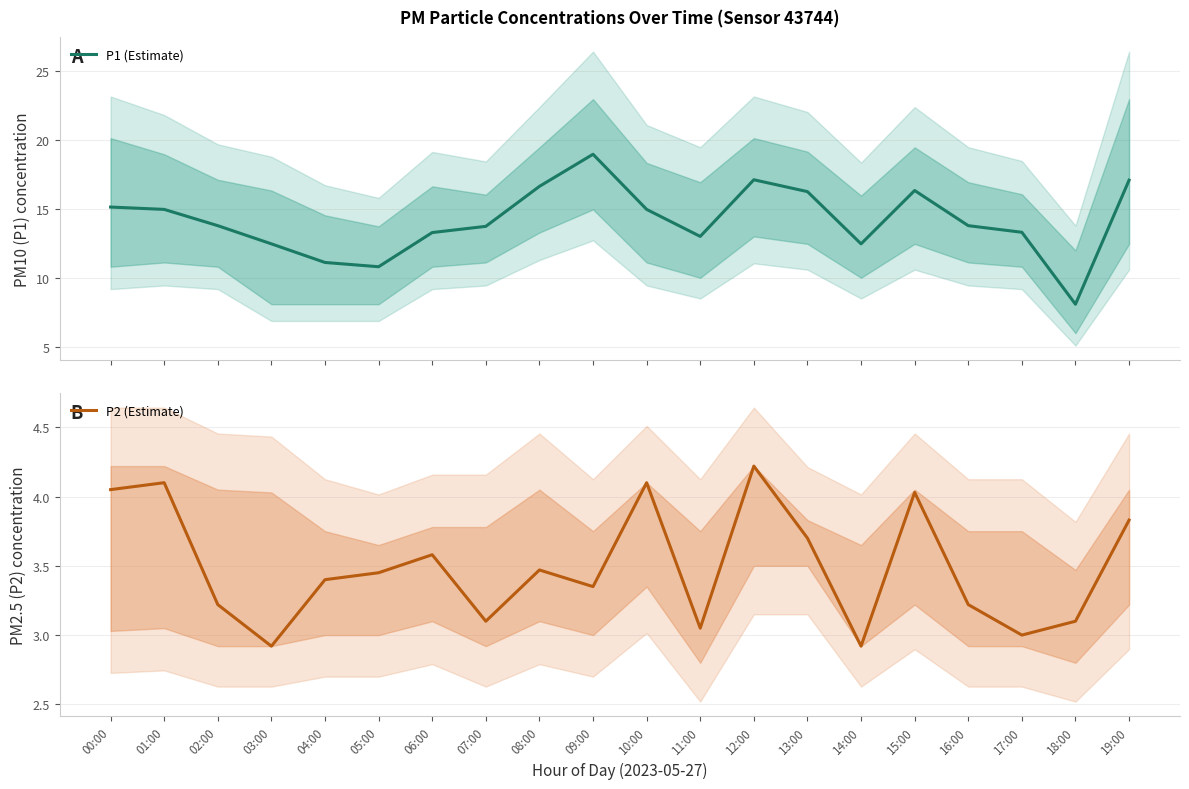

Where is the first local maximum for P2 (Estimate)?

01:00